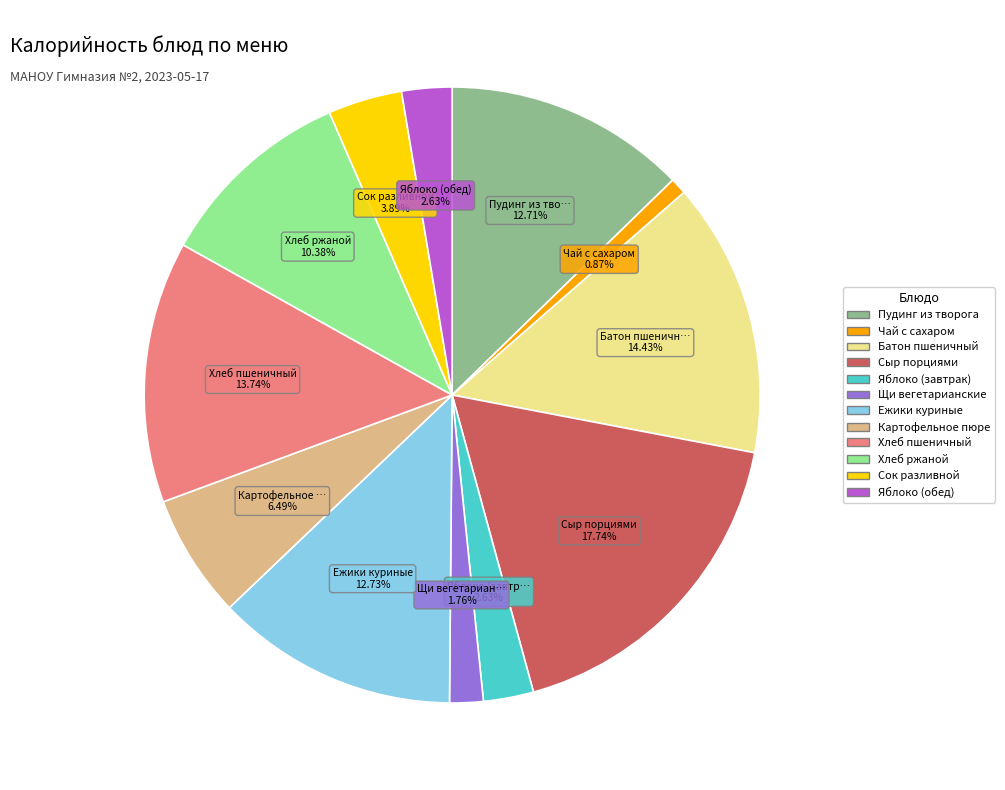

What is the ratio of the value at Хлеб пшеничный to the value at Батон пшеничный?

1.0